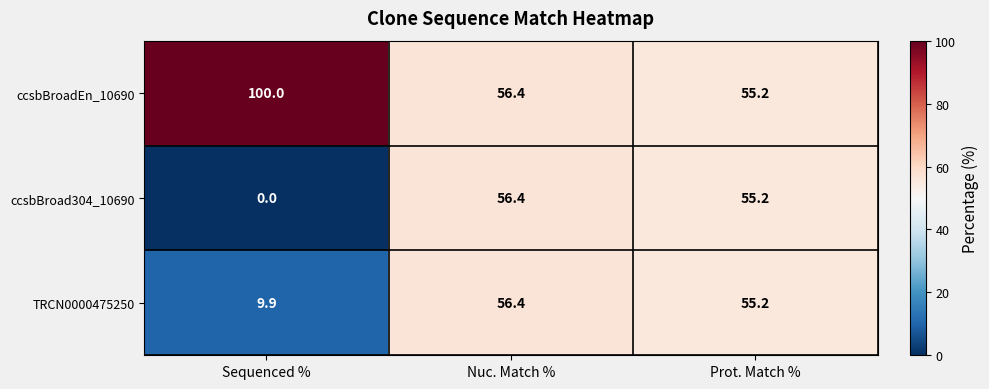

What is the sum of all ccsbBroadEn_10690 values?

211.6